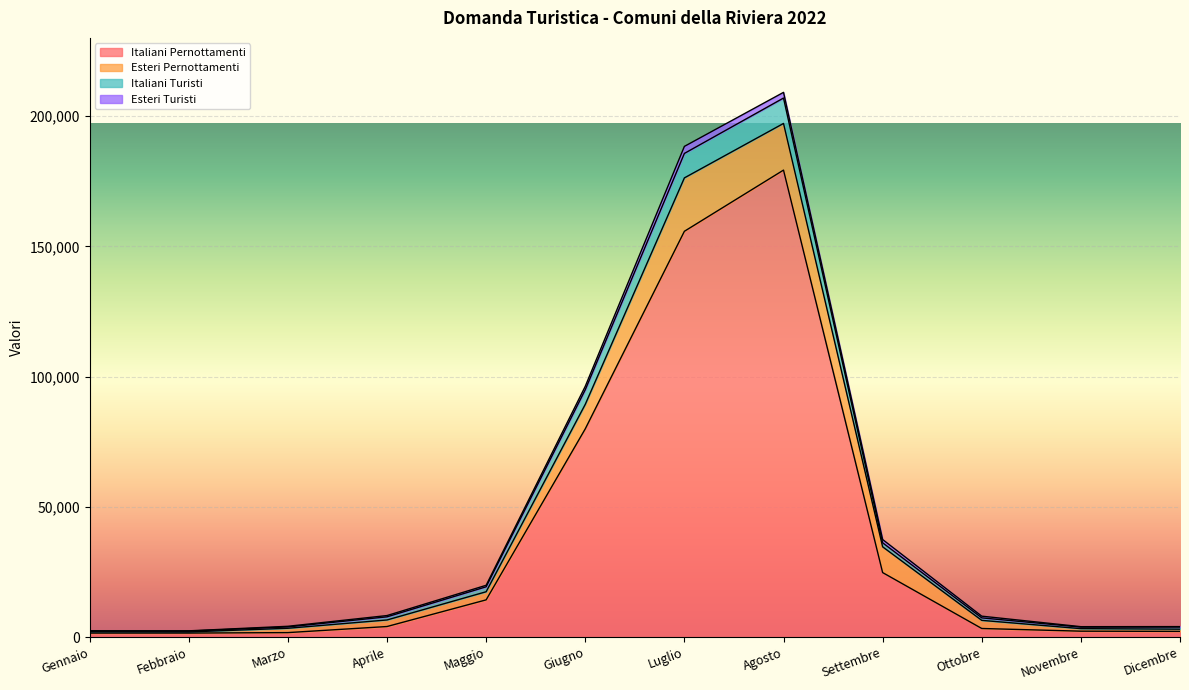

What is the value of the Italiani Pernottamenti point at the 3rd from the left?

1698